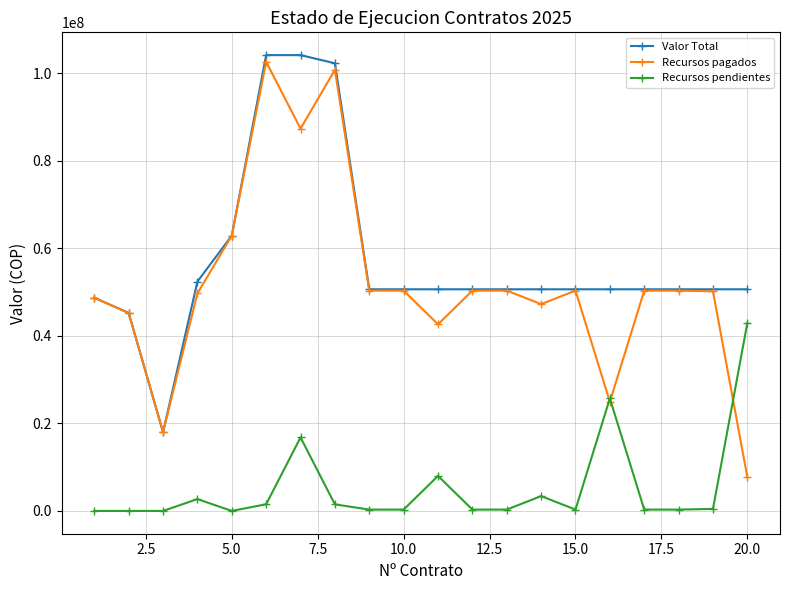

Which series has the widest spread of values?

Recursos pagados